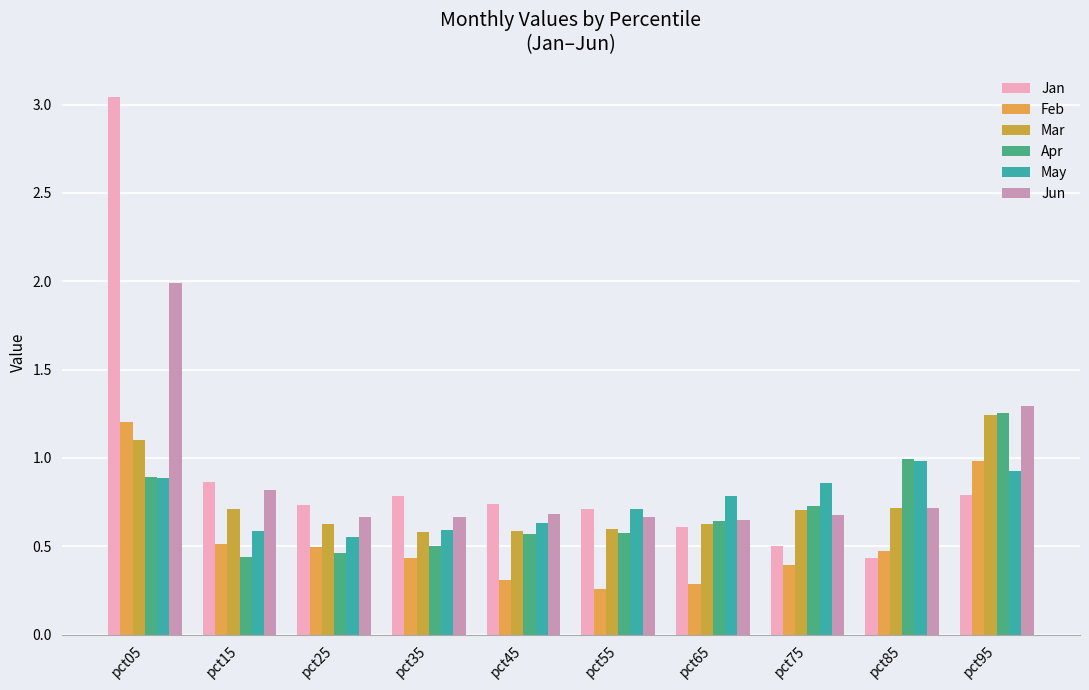

What is the average value of the Jun series?

0.9